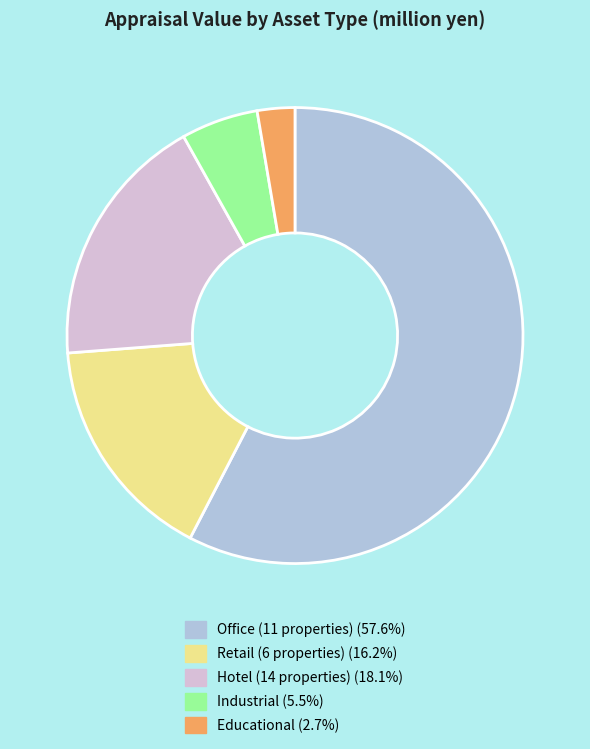

How many slices are in this pie chart?

5